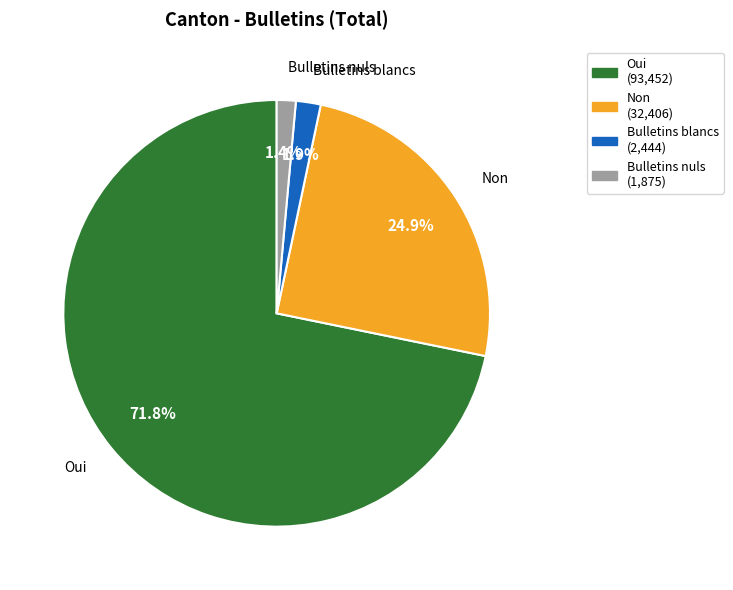

Between Non and Bulletins blancs, which is larger?

Non